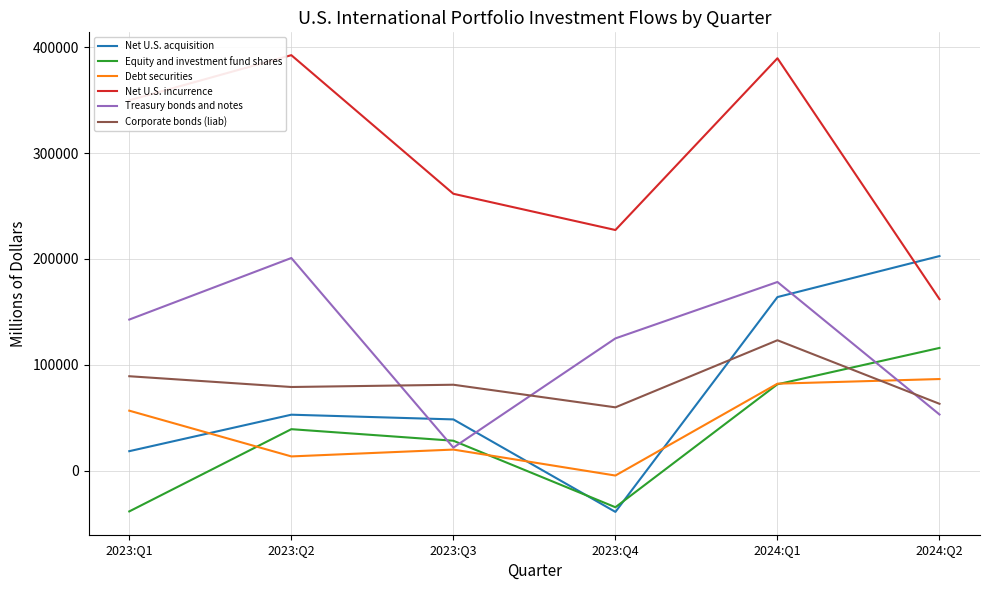

How many series are shown in this chart?

6